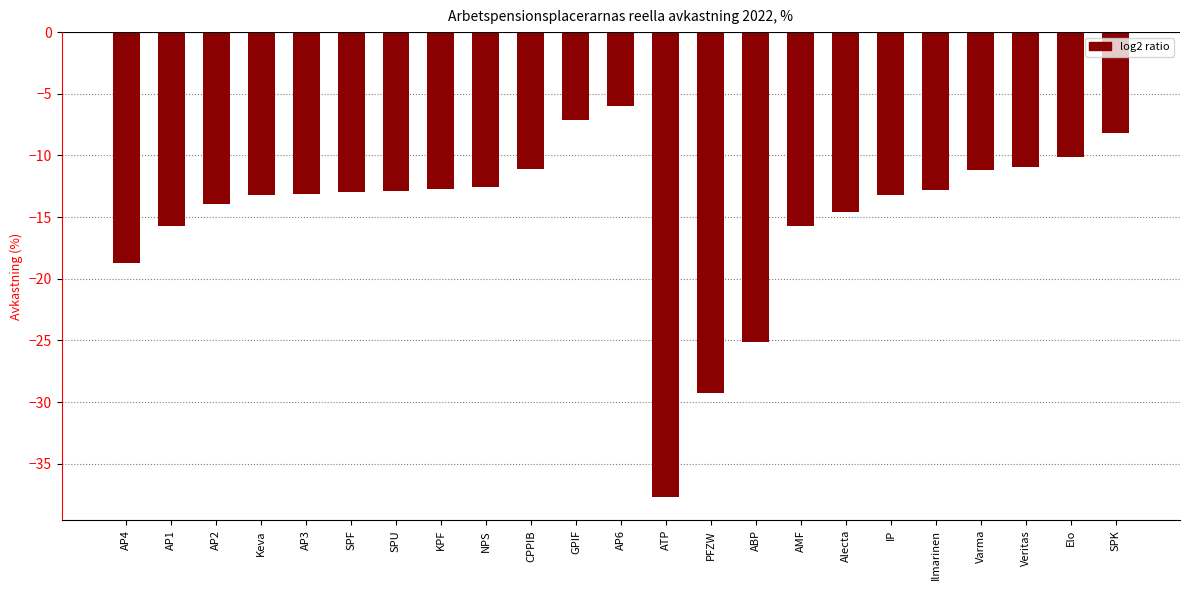

Between GPIF and SPU, which is larger?

GPIF